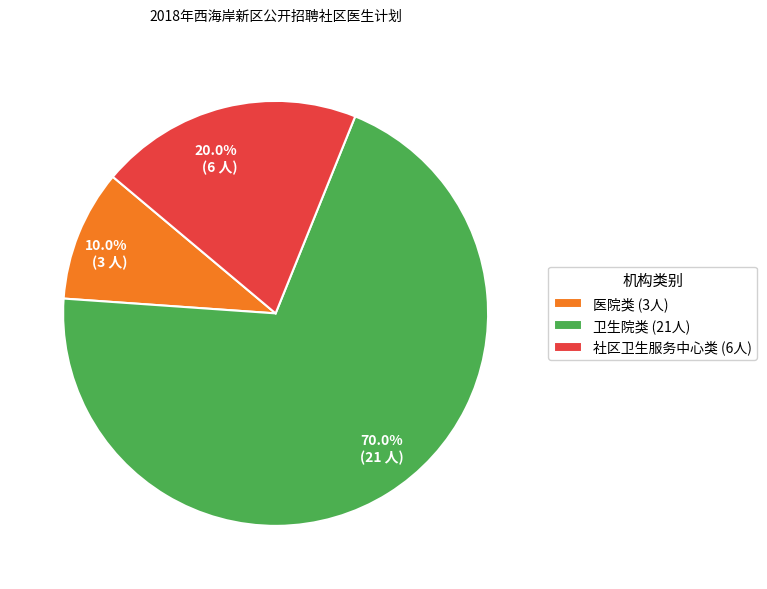

Is there a majority slice in this chart?

Yes